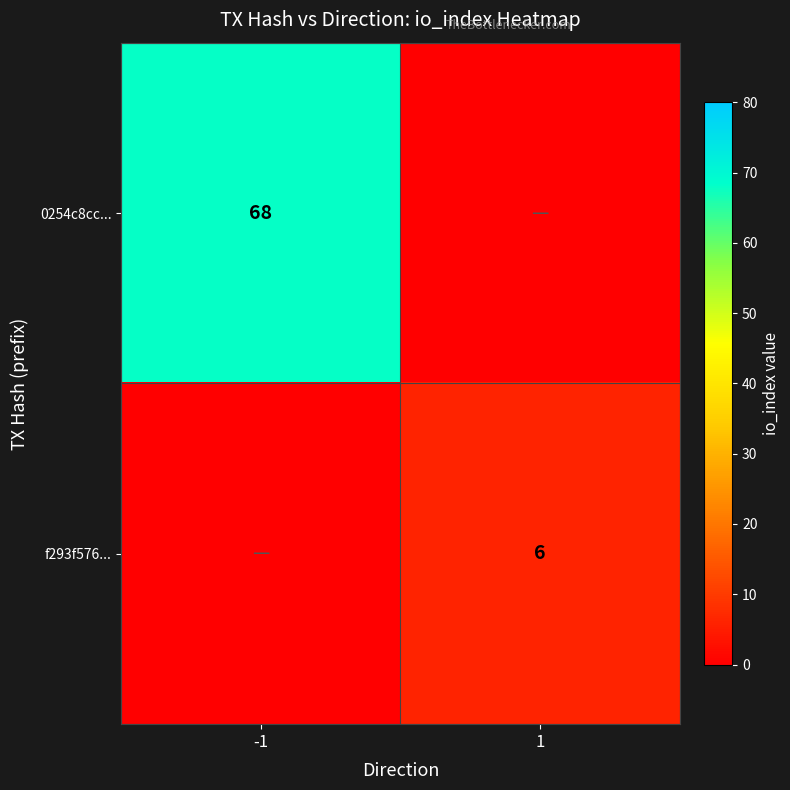

The f293f576... series shows 8 at 1. True or false?

False